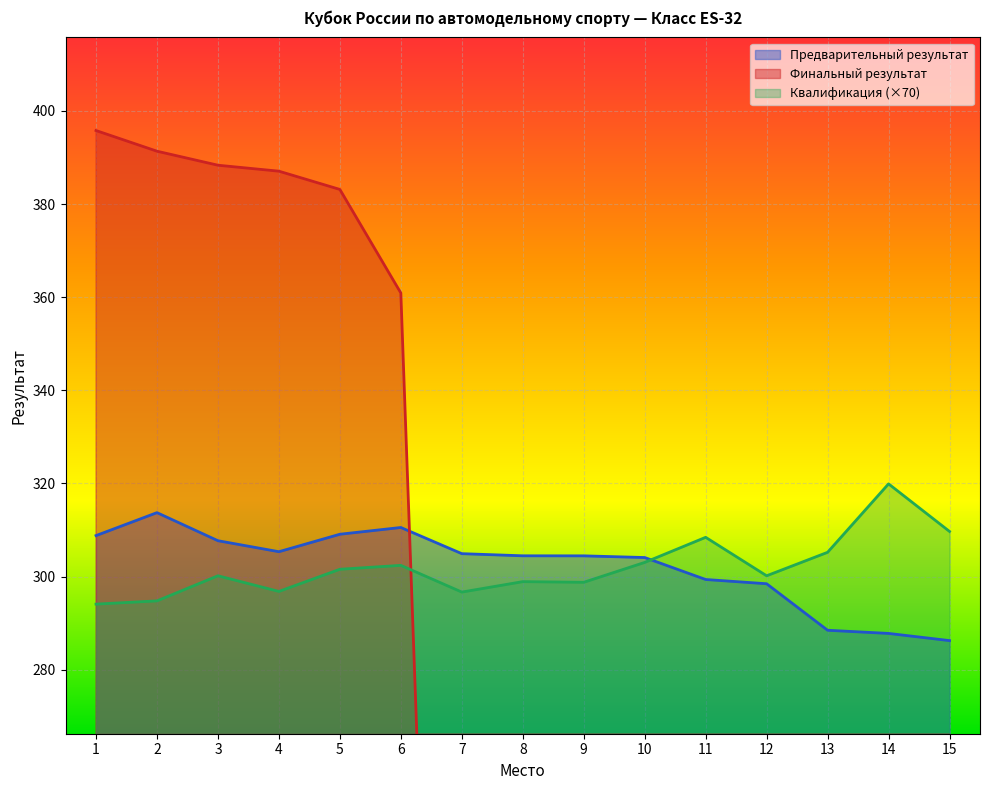

What is the total value across all series at 8?

603.3